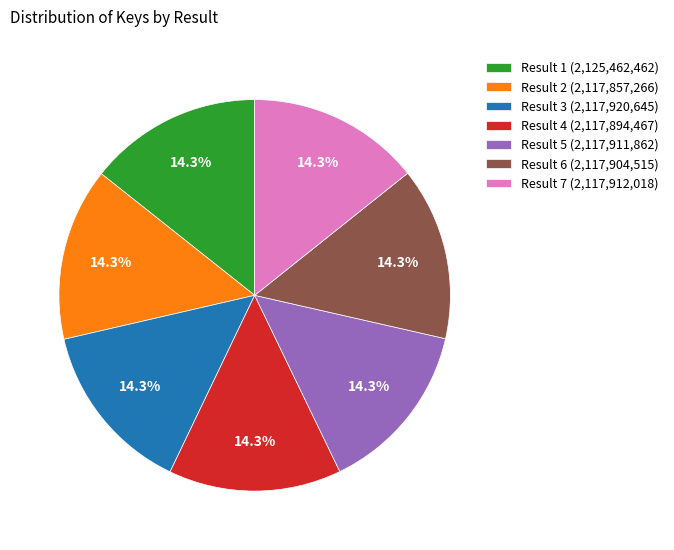

What is the ratio of the value at Result 6 (2,117,904,515) to the value at Result 3 (2,117,920,645)?

1.0